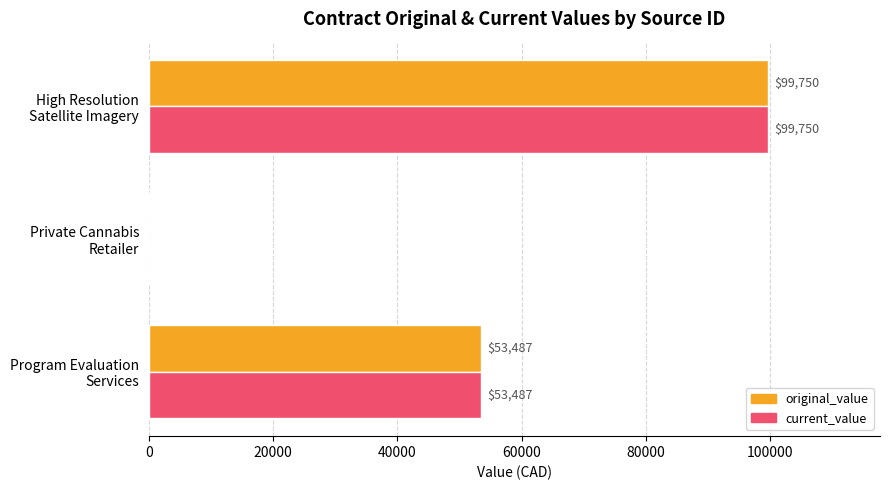

What is the sum of all current_value values?

153237